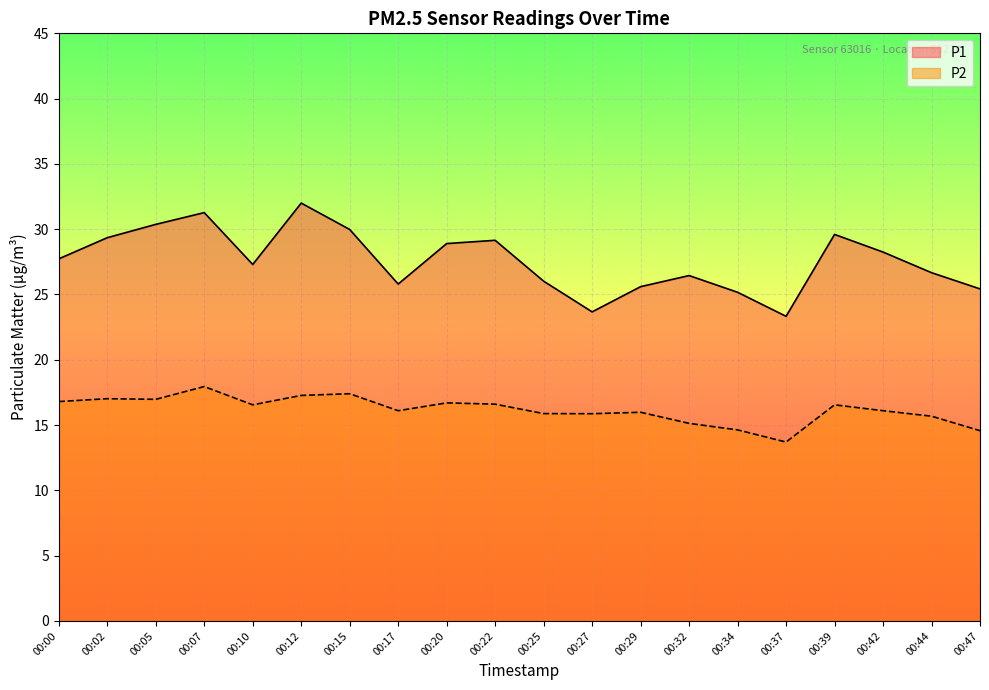

What is the average value of the P2 series?

16.2